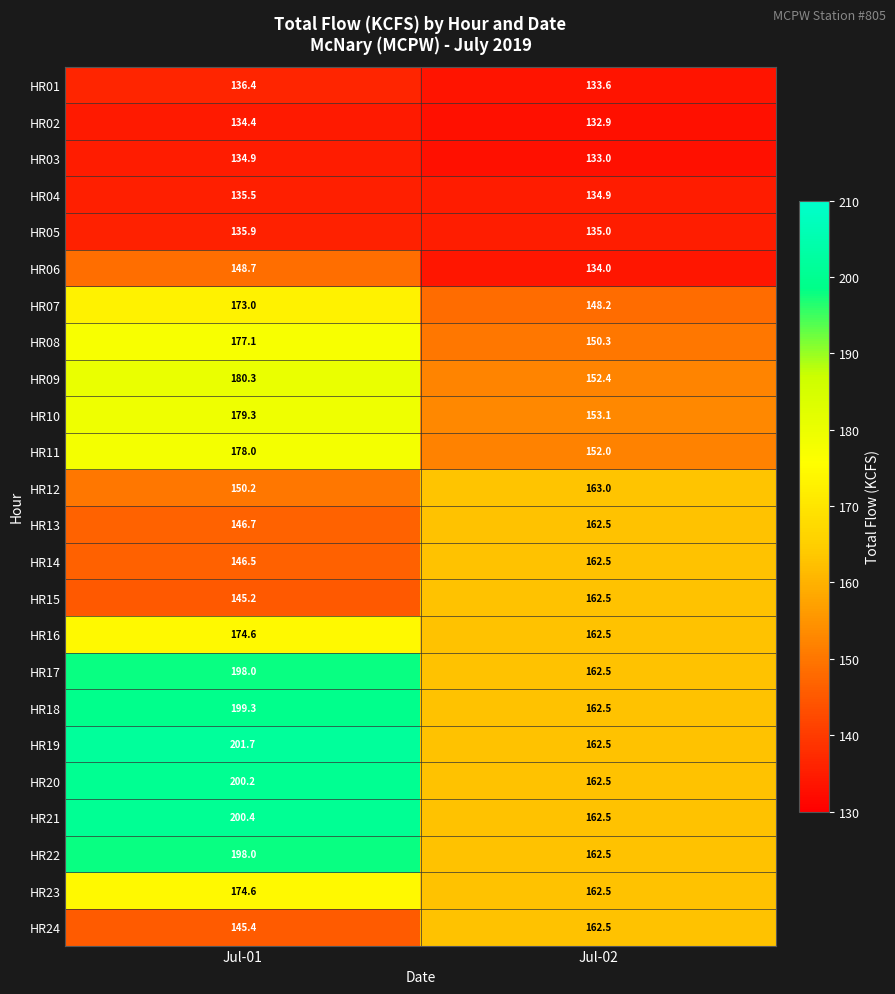

What is the total value across all series at Jul-01?

3994.3